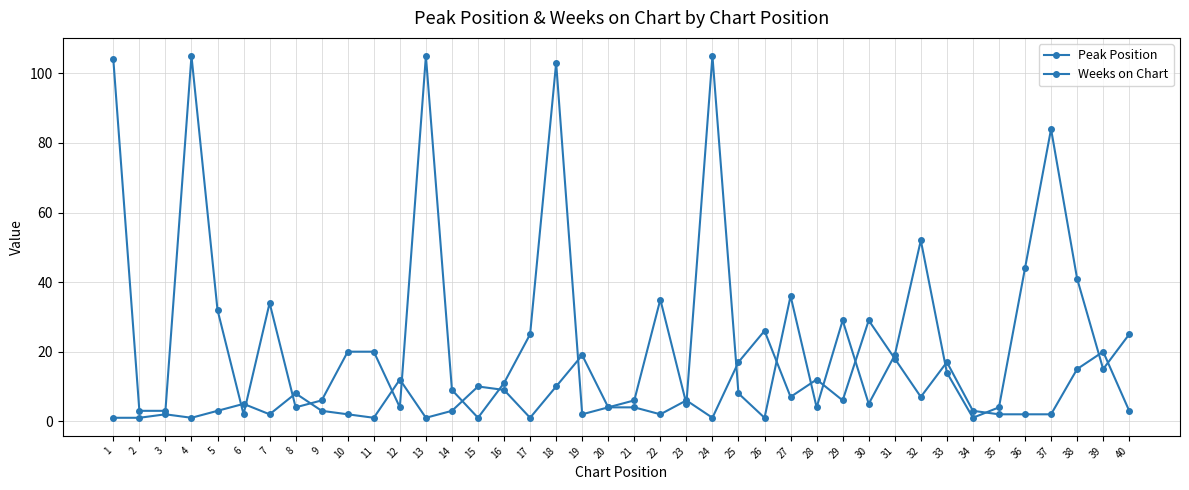

Which has a higher value, 24 or 27?

27